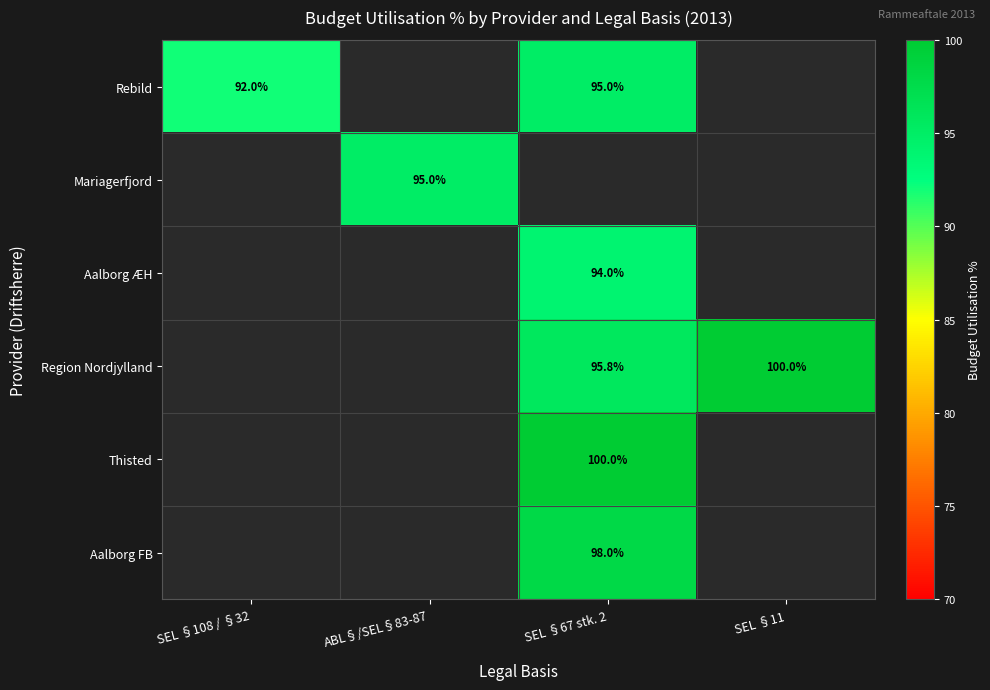

True or false: Thisted has a value of 39.5 at SEL §67 stk. 2.

False